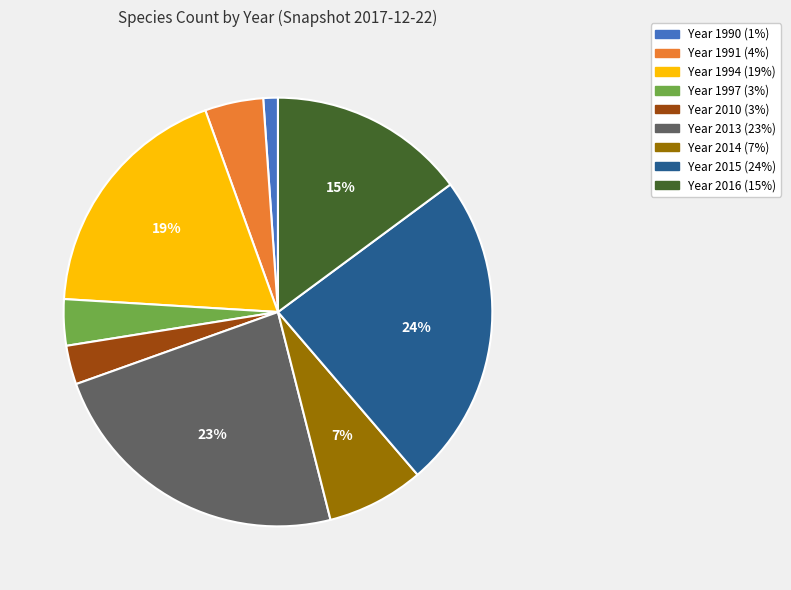

To the nearest percent, what is the average slice percentage?

11%